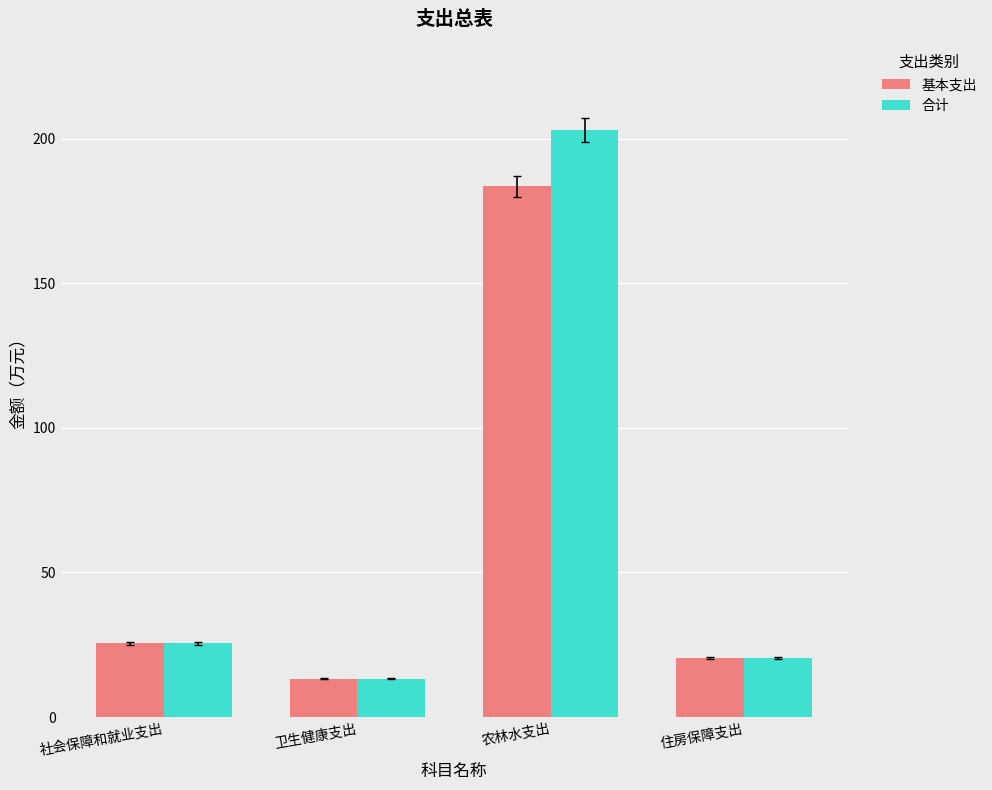

How many groups of bars are there?

4